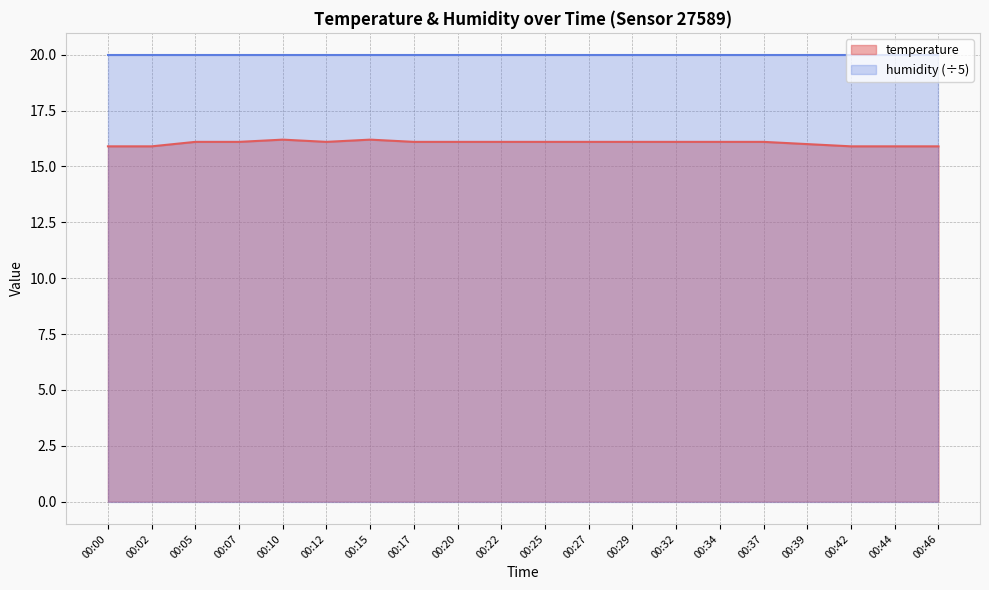

What is the value of the 19th point from the left?

15.9